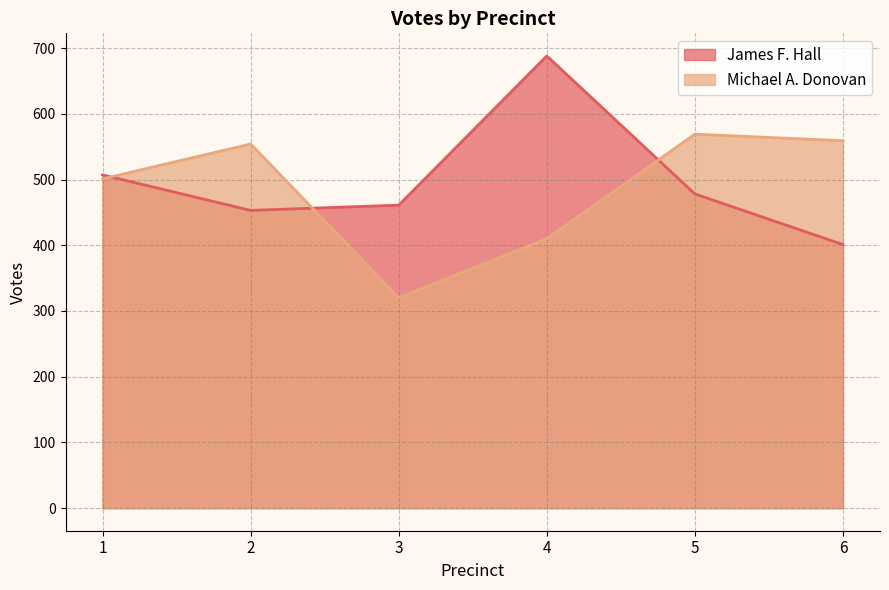

Which series has the largest total across all categories?

James F. Hall